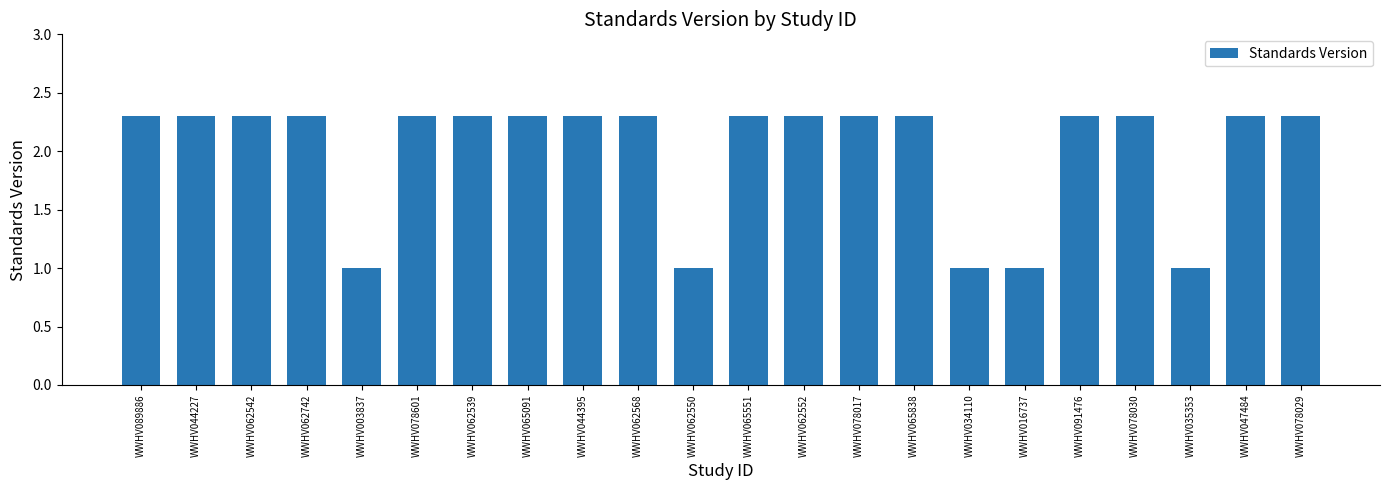

How many values are below 2?

5